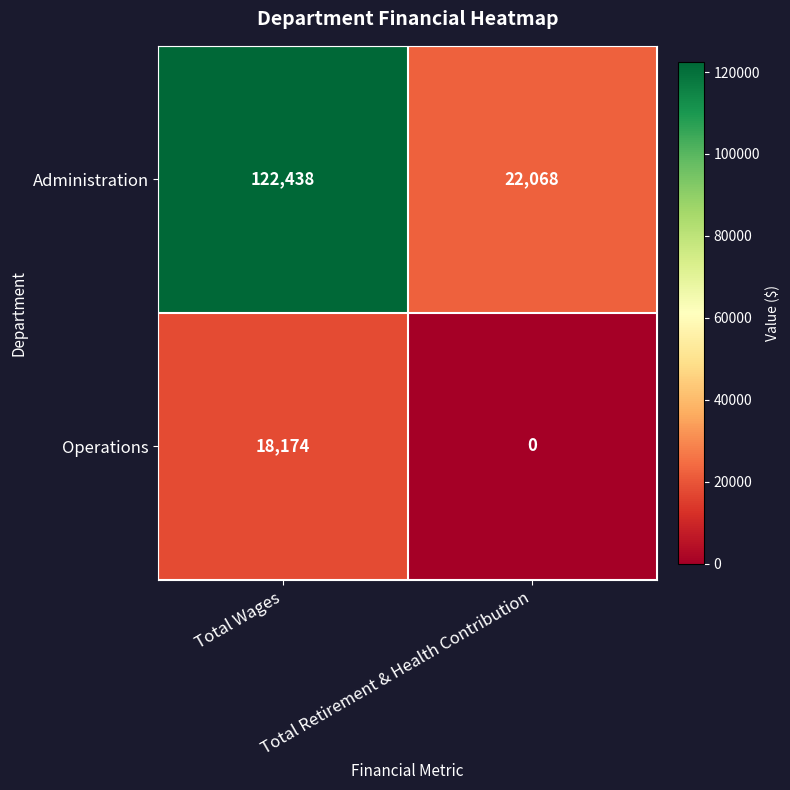

Between Total Wages and Total Retirement & Health Contribution, which series saw the biggest shift?

Administration